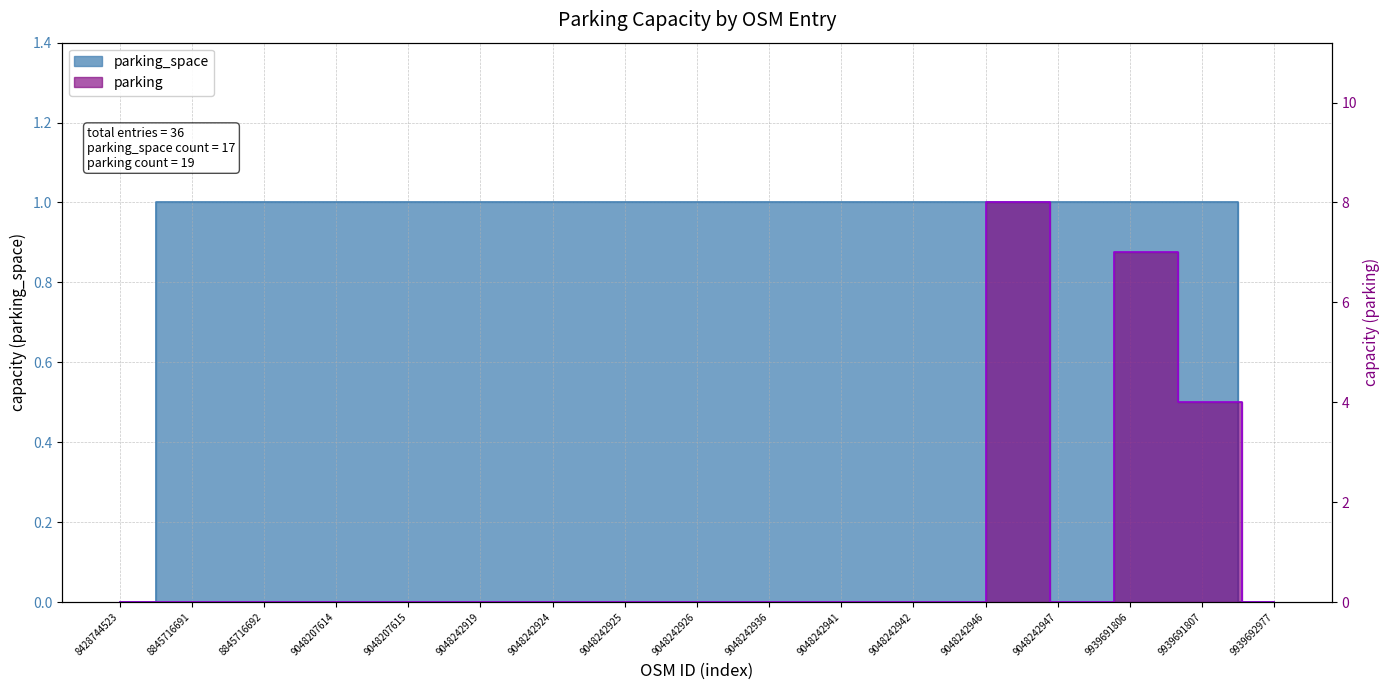

What is the maximum value shown in the chart?

1